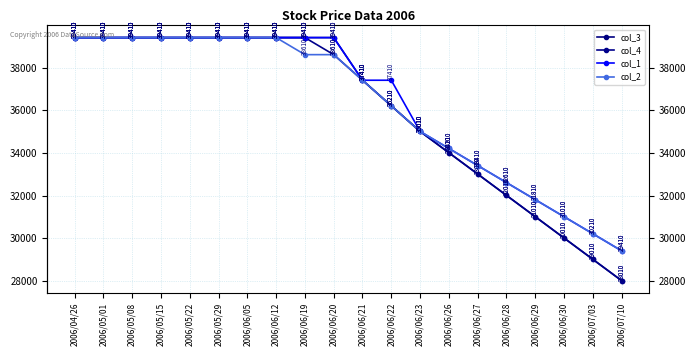

The col_1 series shows 19583 at 2006/07/03. True or false?

False